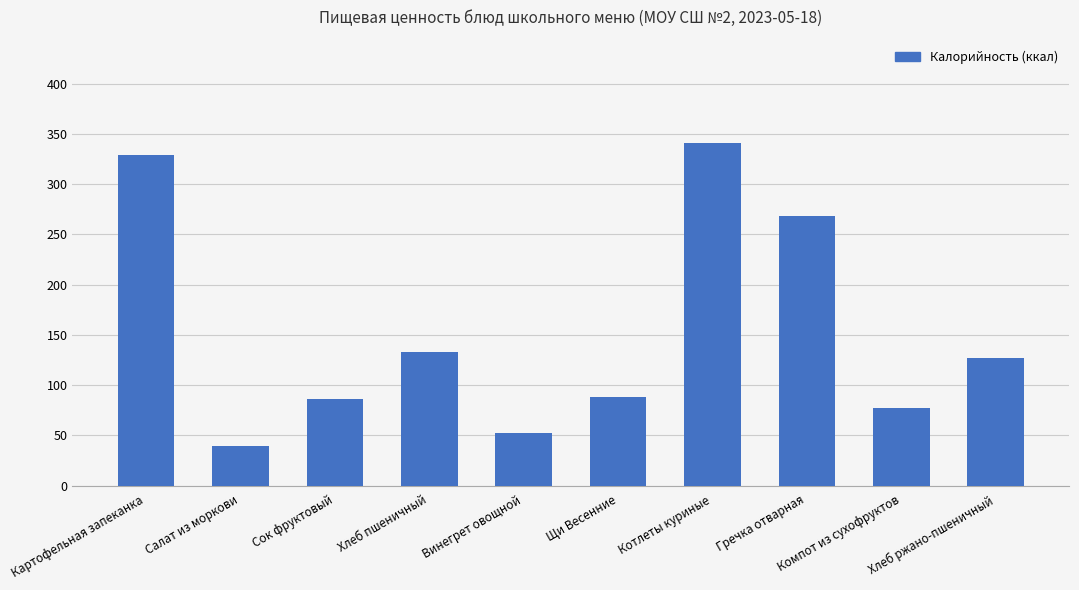

What is the sum of the values at Салат из моркови and Котлеты куриные?

380.4